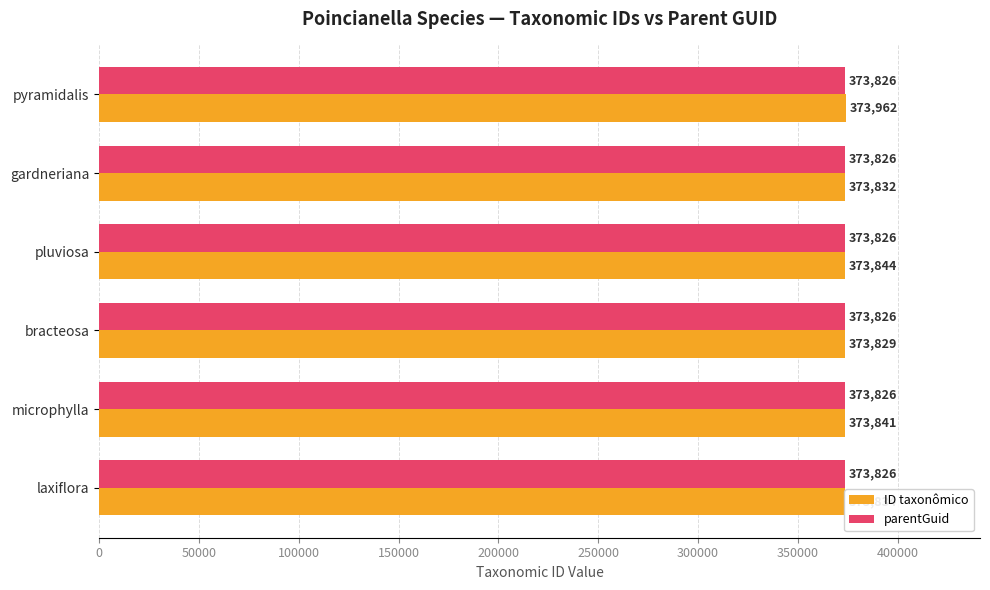

What value does the ID taxonômico series have at microphylla?

373841